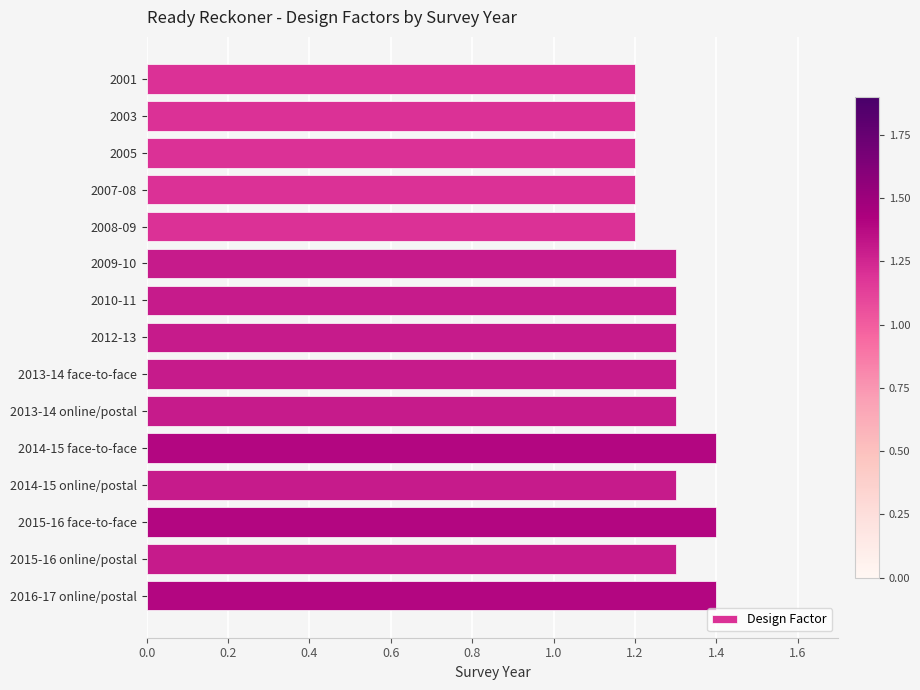

What is the difference between the second highest and minimum values?

0.2